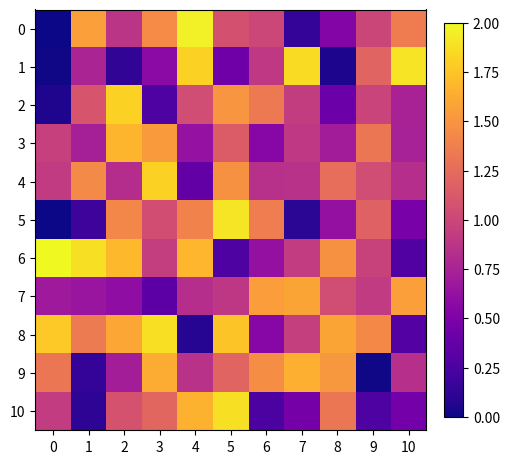

How many series are shown in this chart?

11